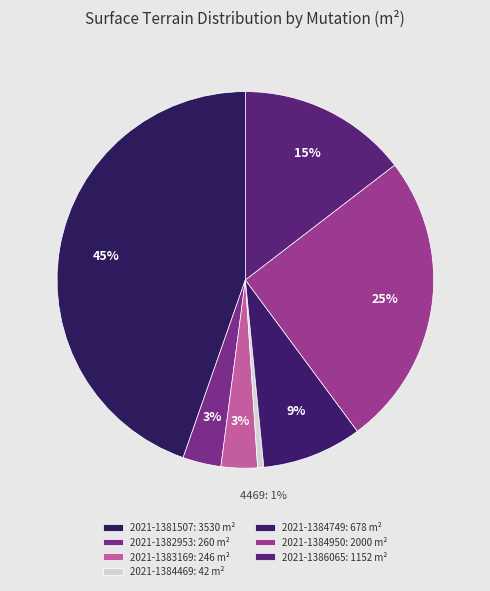

Count the number of slices in the pie.

7